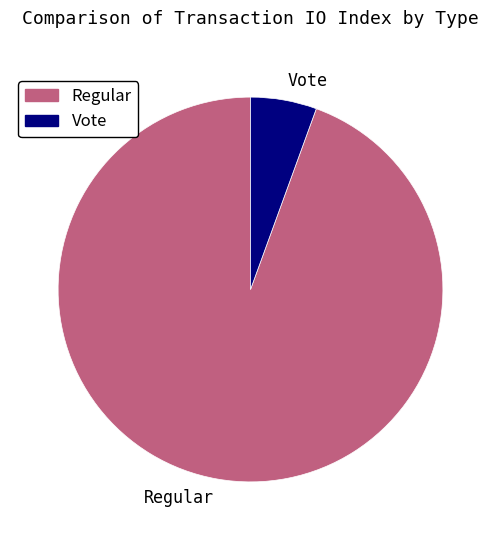

What is the largest slice in the pie chart?

Regular